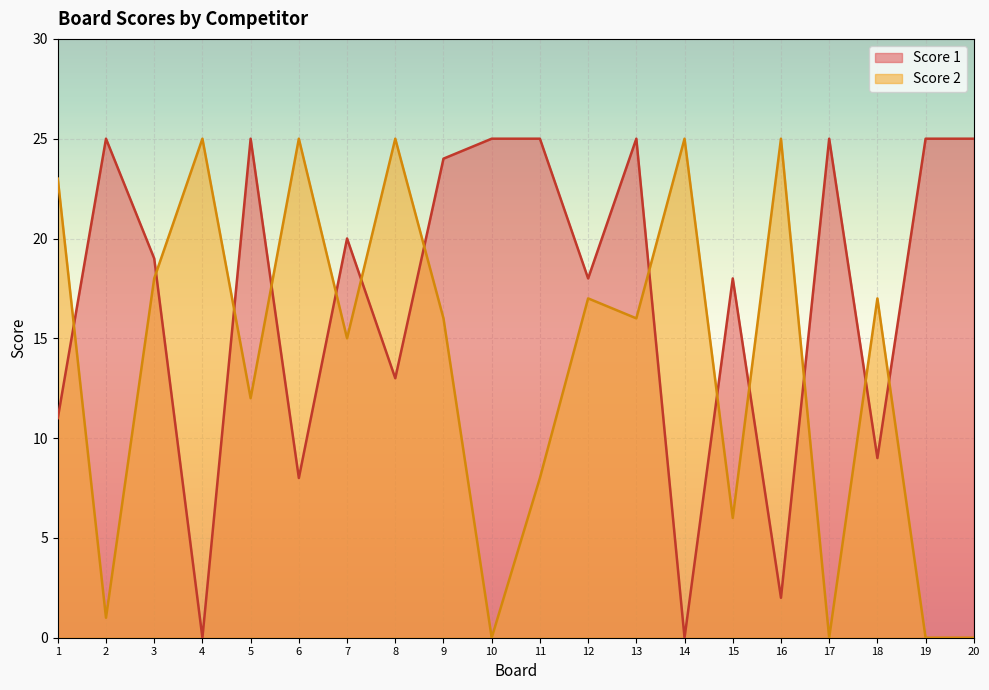

Which series has the widest spread of values?

Score 1